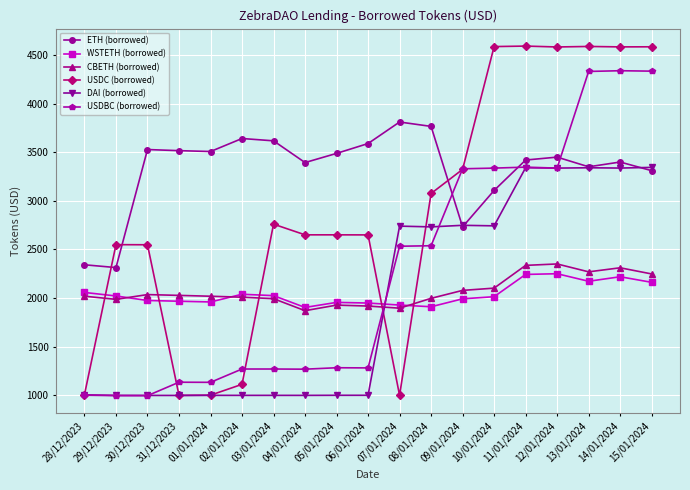

How many data points in USDC (borrowed) are above 2650?

11